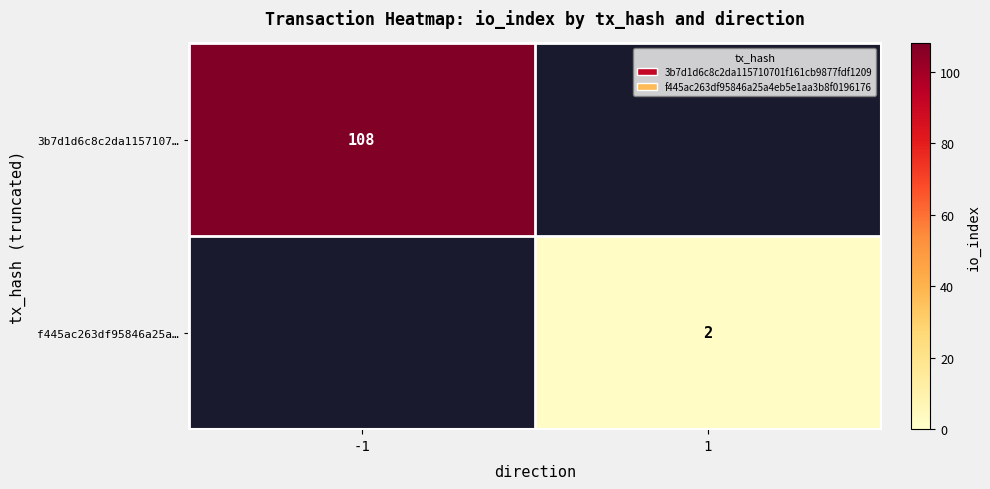

Count the number of categories in the chart.

2